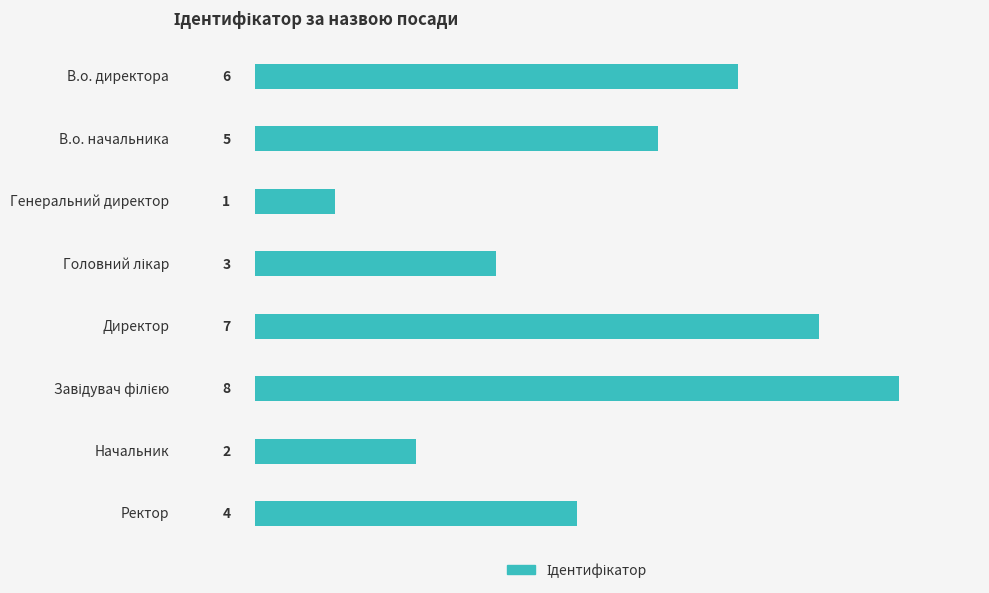

What is the greatest value displayed?

8